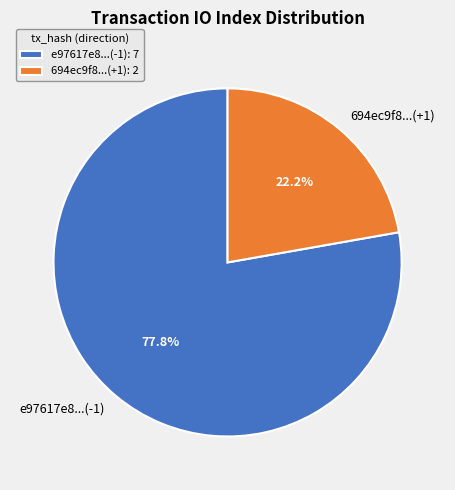

To the nearest percent, what is the difference between the largest and smallest slice percentages?

56%